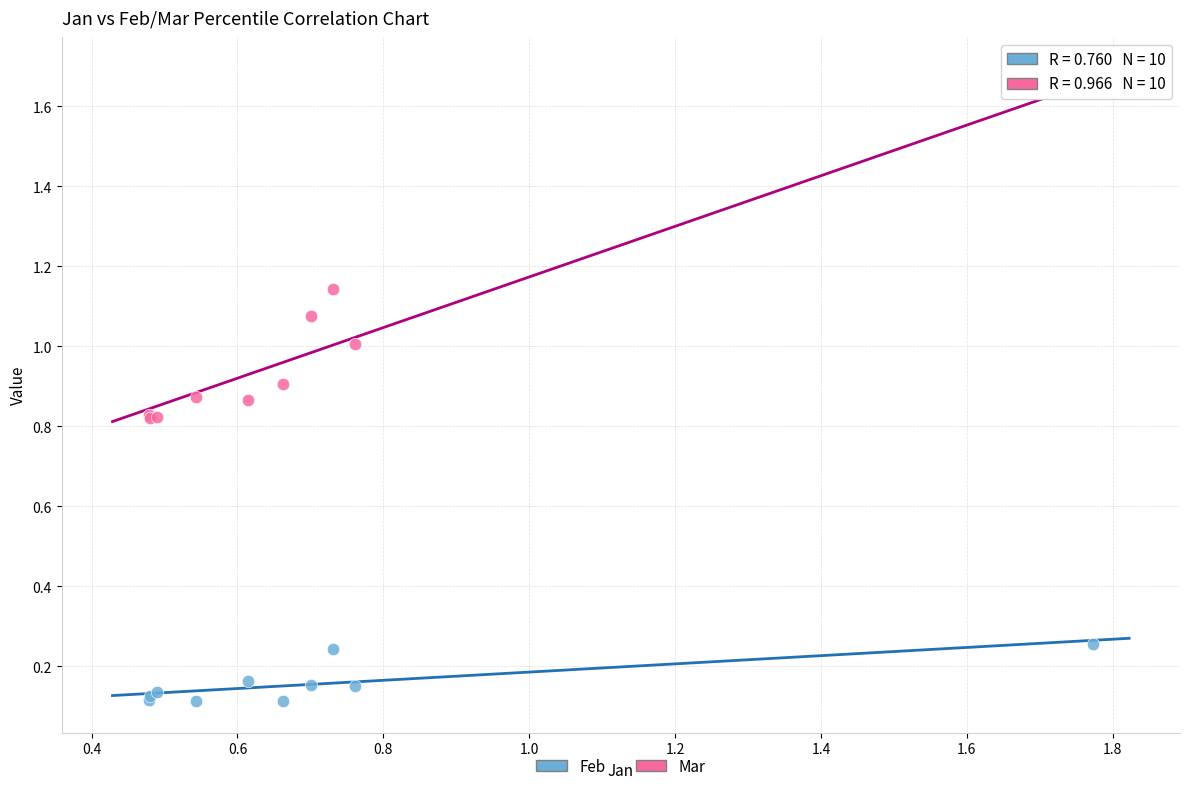

Which series contains the lowest Y value?

Feb